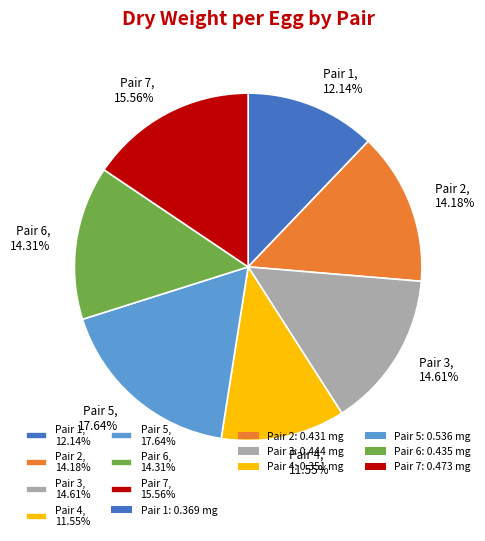

How many slices are in this pie chart?

7